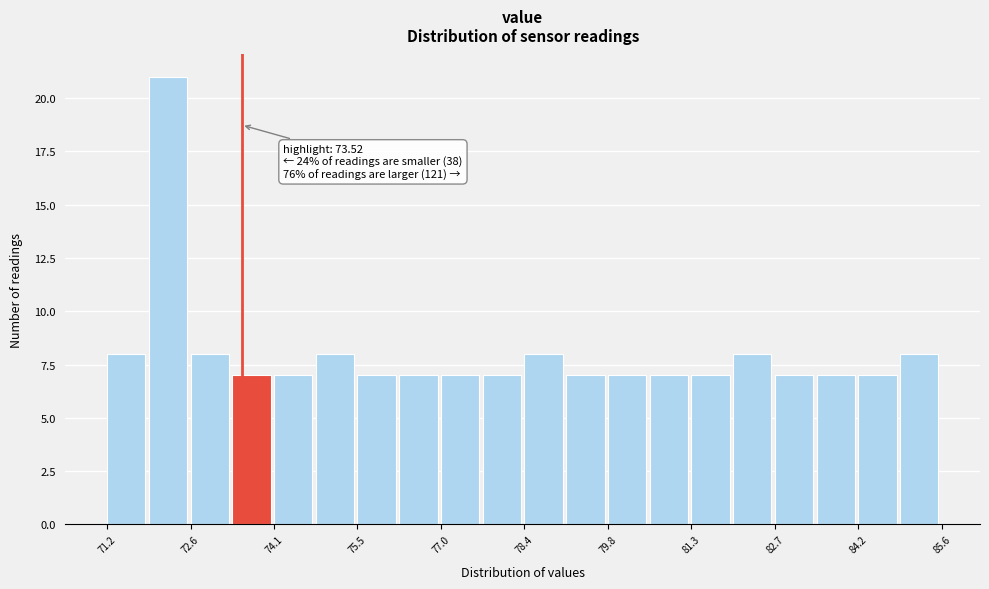

Read against the x-axis, roughly where is the centre of the tallest bar?

72.2